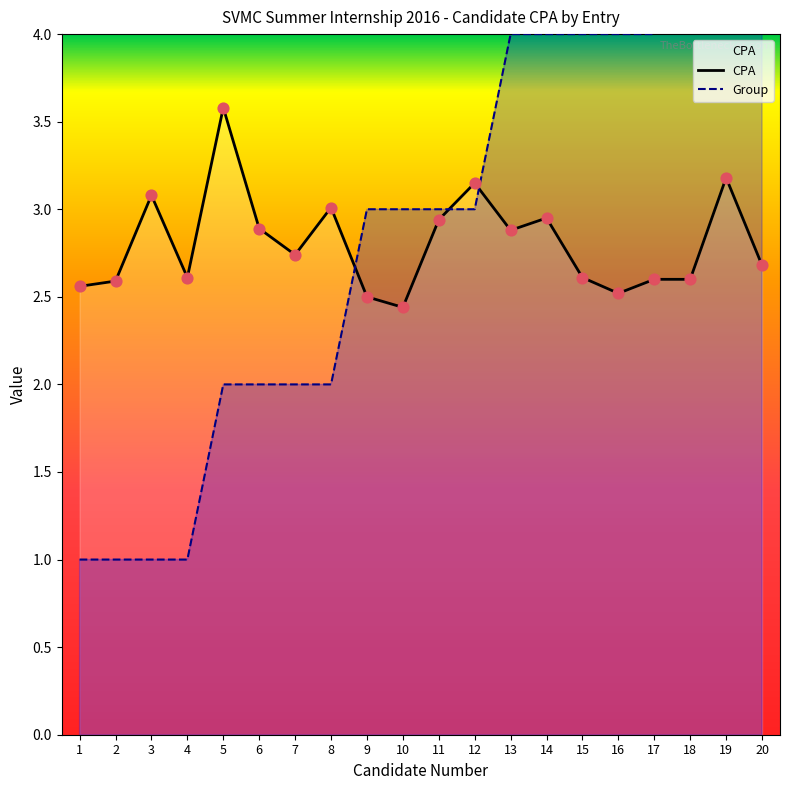

Is the value of Group at 8 greater than the value of CPA at 11?

No